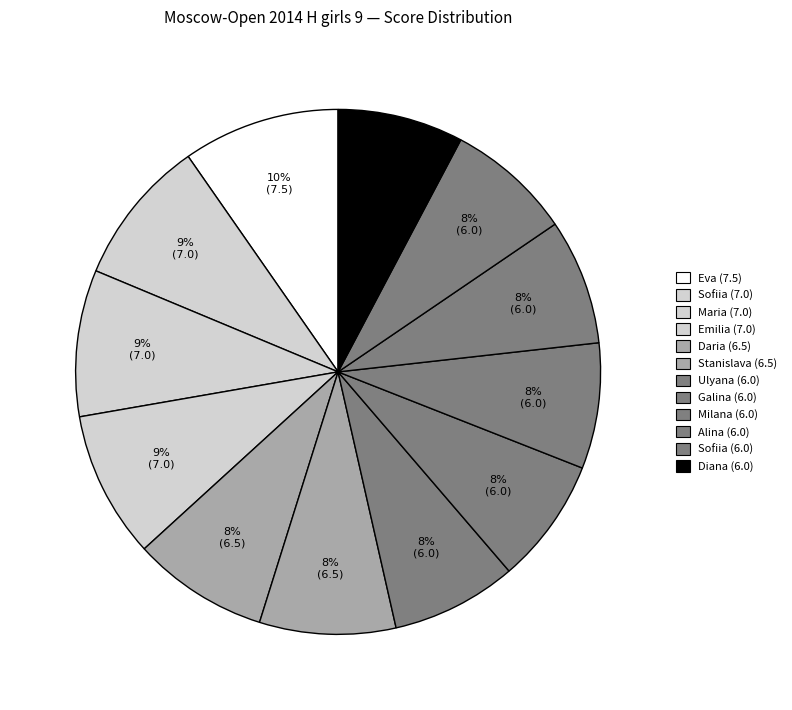

How many segments does this pie chart have?

12